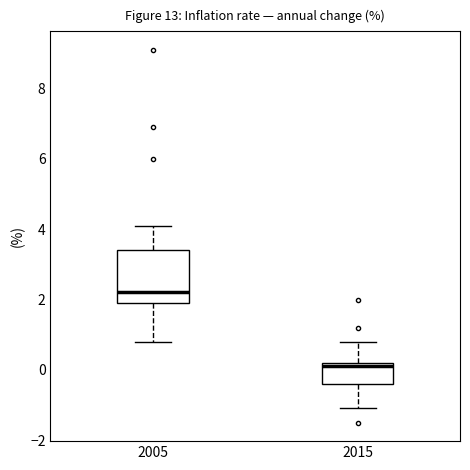

Reading left to right, transcribe this box plot: for each box, give where its median line is, the range the box spans, and where its two whiskers end, as read against the y-axis. The values are not printed on the chart, so give them approximately, as read against the axis.

2005: median 2.2, box 2.0 to 3.4, whiskers 0.8 to 4.2
2015: median 0.2 (just below the box's upper edge), box -0.4 to 0.2, whiskers -1.0 to 0.8